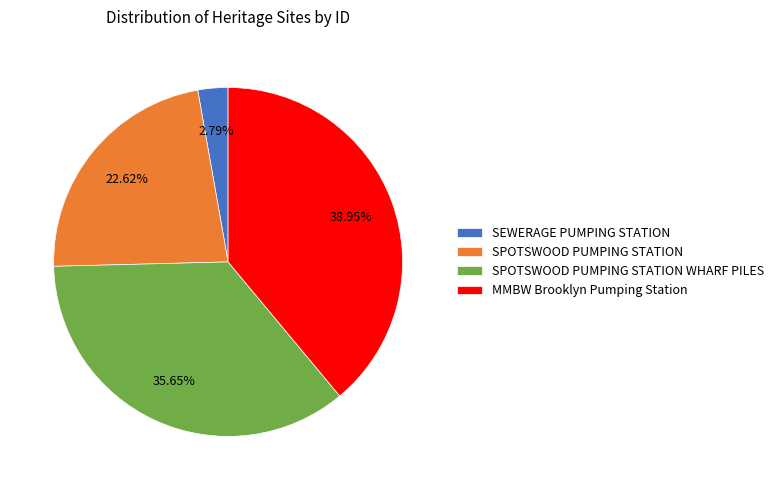

Which has a higher value, SPOTSWOOD PUMPING STATION or SEWERAGE PUMPING STATION?

SPOTSWOOD PUMPING STATION